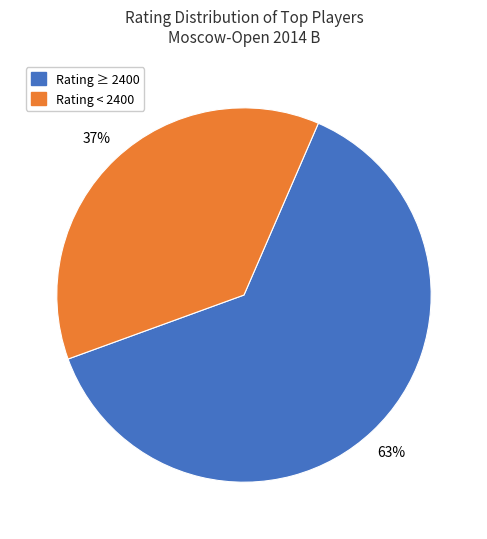

To the nearest percent, what is the average slice percentage?

50%